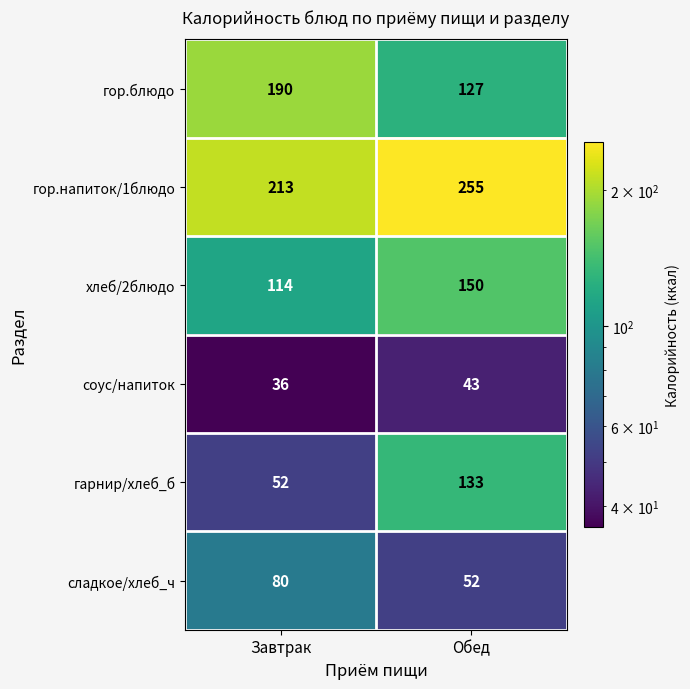

What is the approximate value of сладкое/хлеб_ч at Обед, to the nearest 10?

50